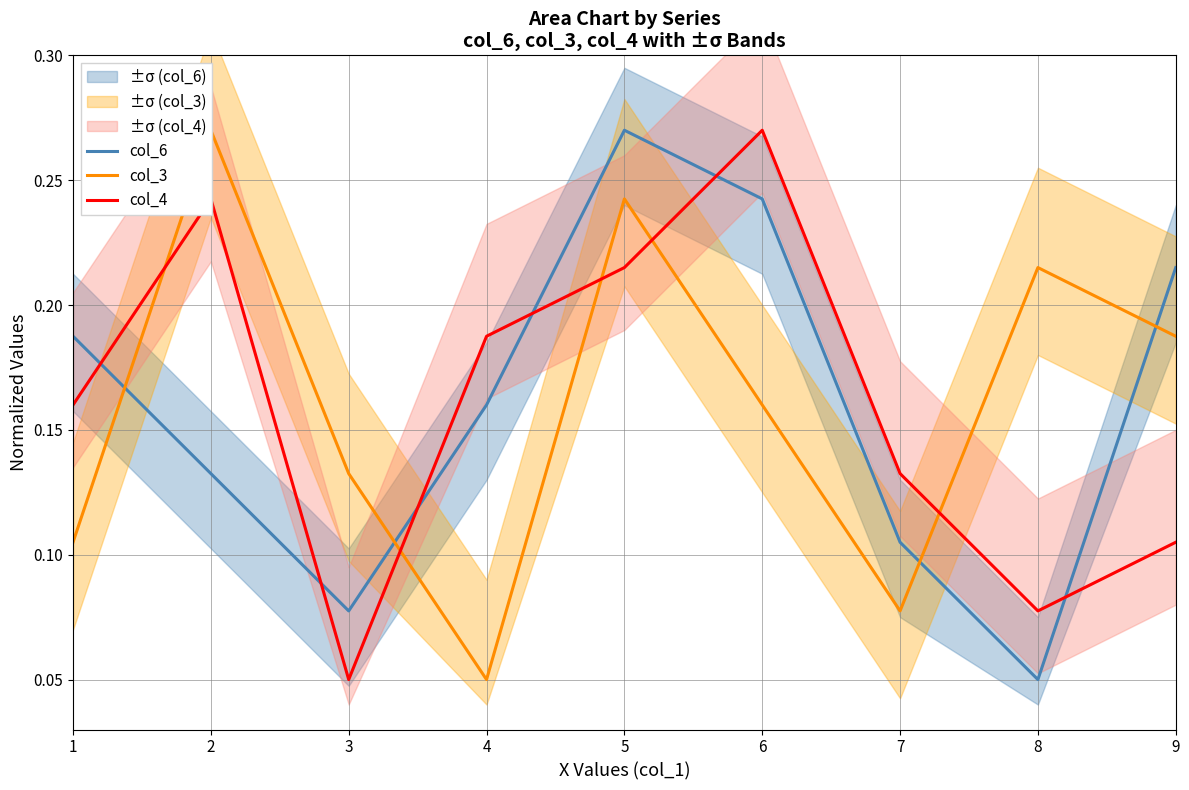

What is the approximate value of col_4 at 9?

0.1